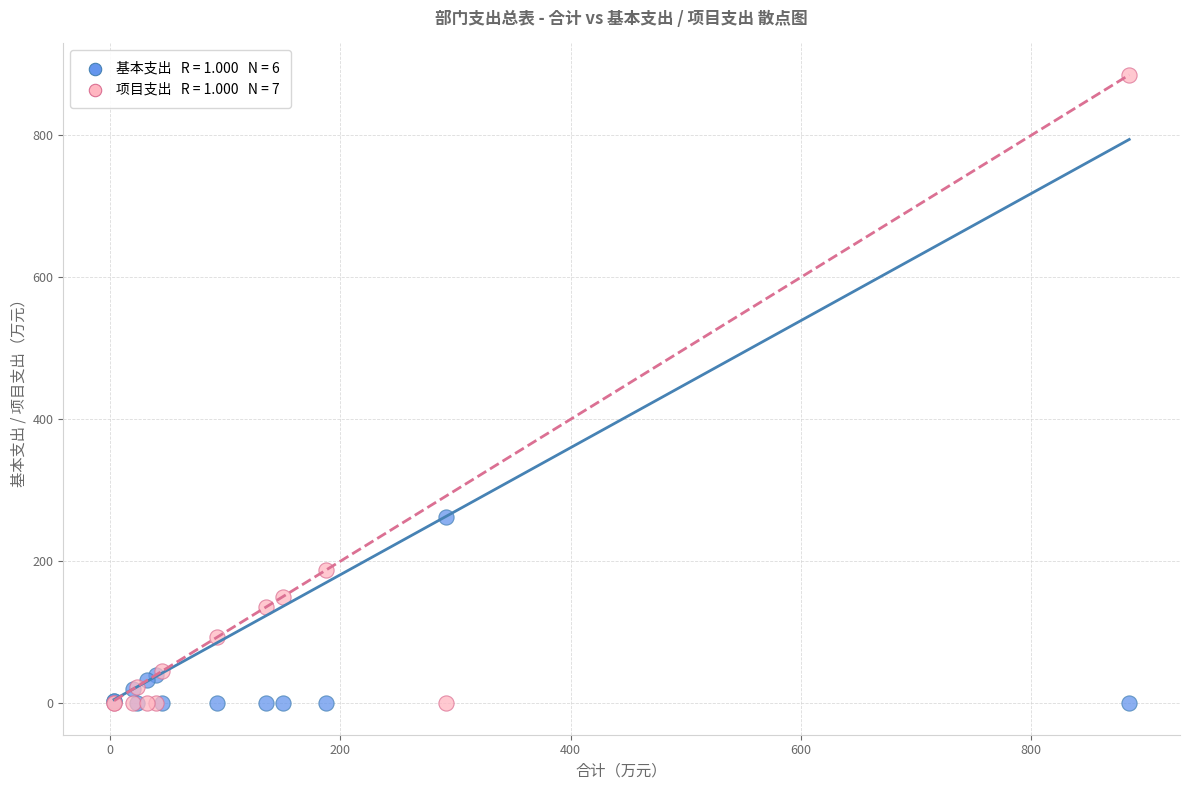

Across all series, what Y value is closest to 442?

262.5